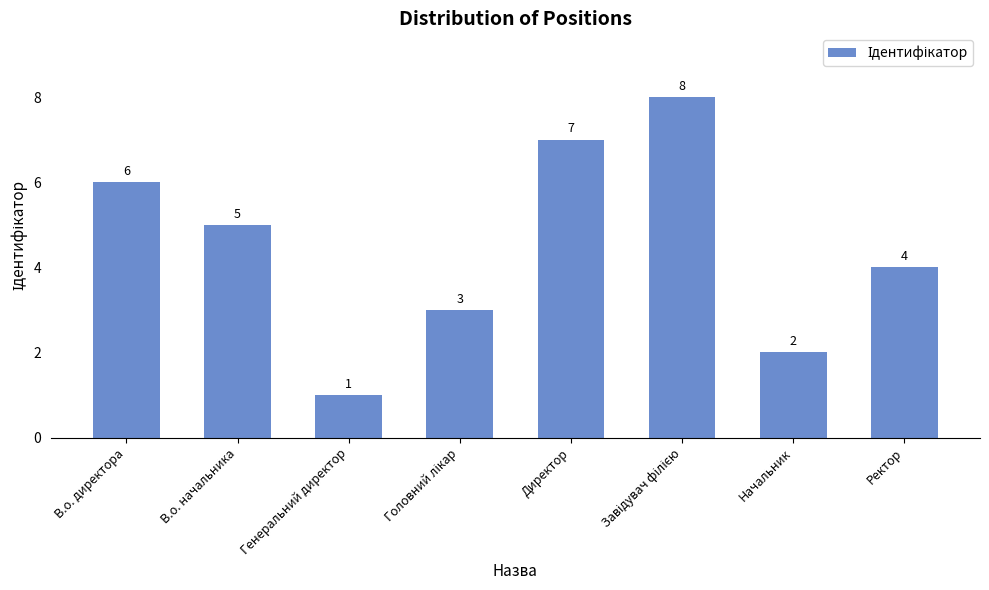

What is the sum of all values?

36